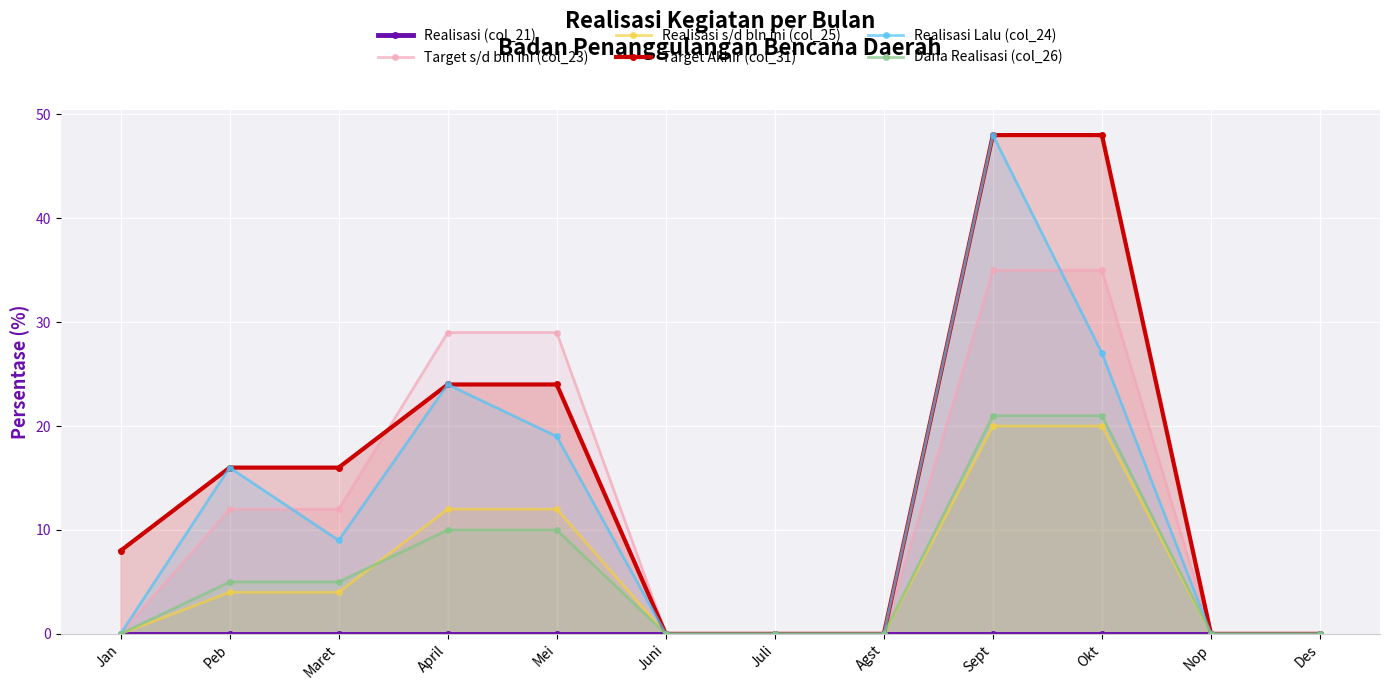

What is the difference between the maximum and minimum values in the Target Akhir (col_31) series?

48